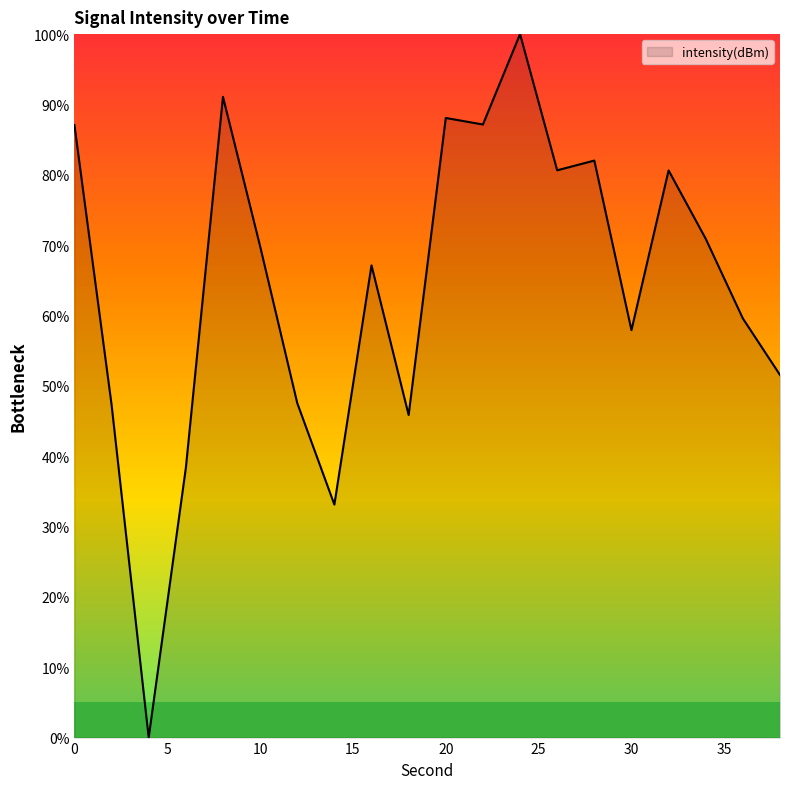

What is the maximum value shown in the chart?

100.0